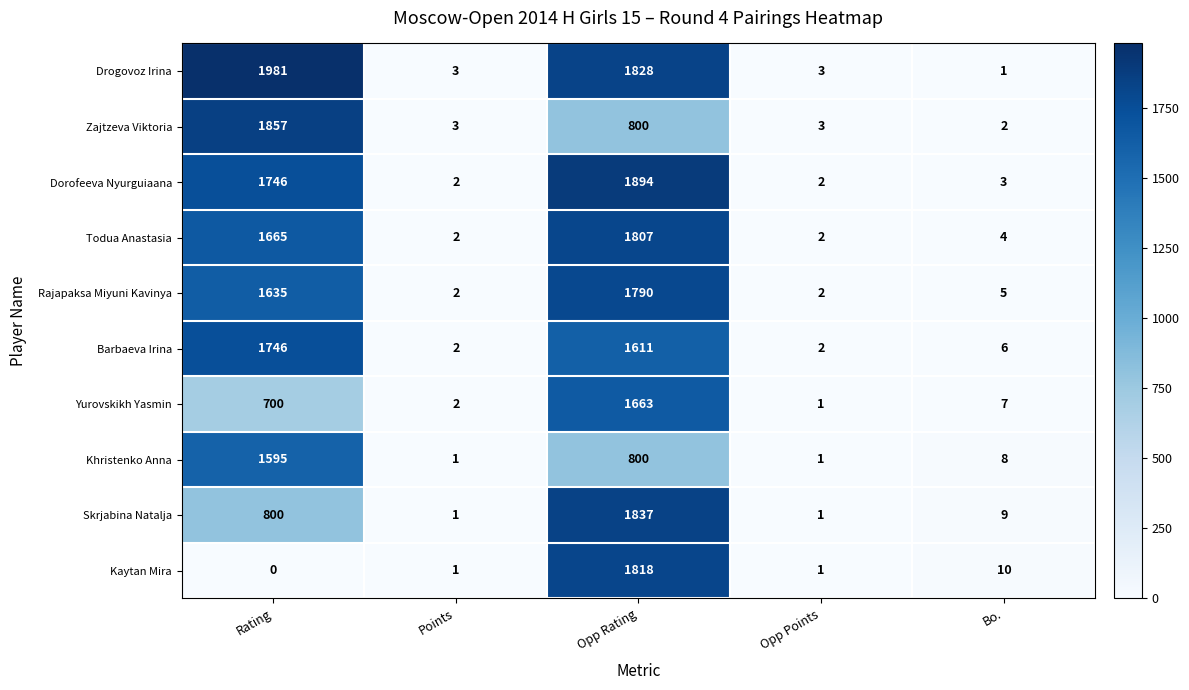

List the series in order of their peak value, highest first.

Drogovoz Irina, Dorofeeva Nyurguiaana, Zajtzeva Viktoria, Skrjabina Natalja, Kaytan Mira, Todua Anastasia, Rajapaksa Miyuni Kavinya, Barbaeva Irina, Yurovskikh Yasmin, Khristenko Anna